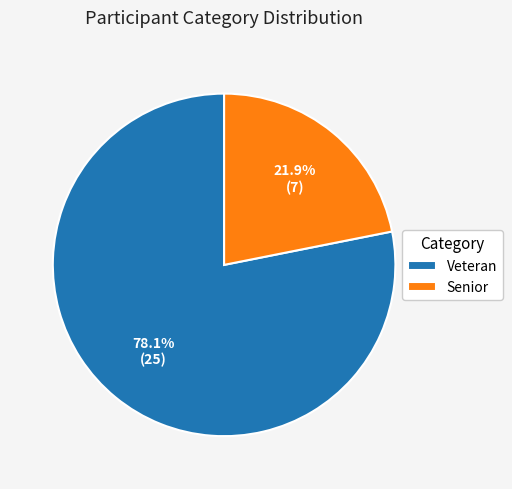

Combined, do Veteran and Senior account for over 50%?

Yes